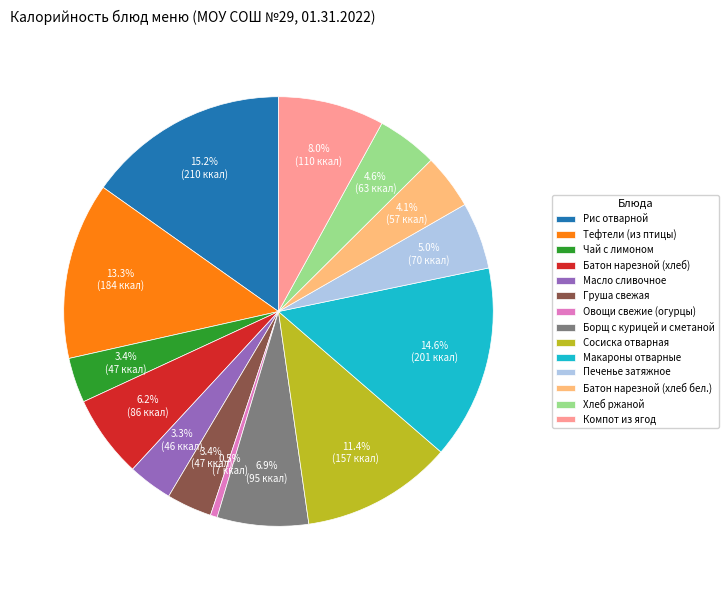

Which has a higher value, Печенье затяжное or Сосиска отварная?

Сосиска отварная